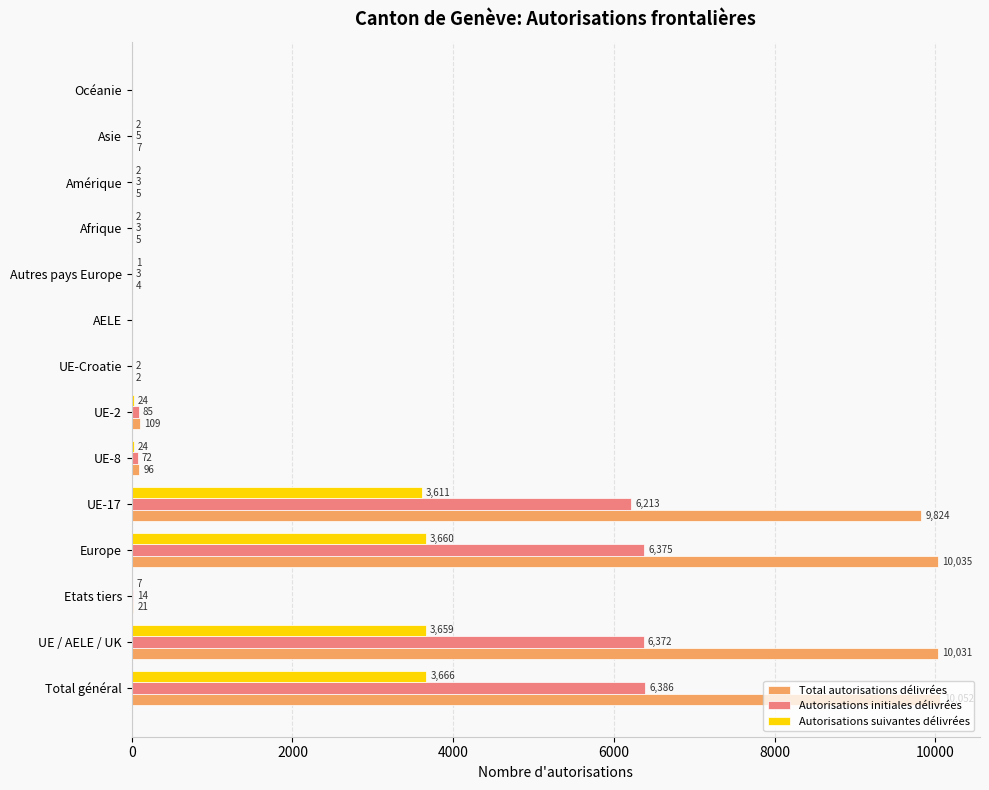

At which label does Total autorisations délivrées reach its peak?

Total général